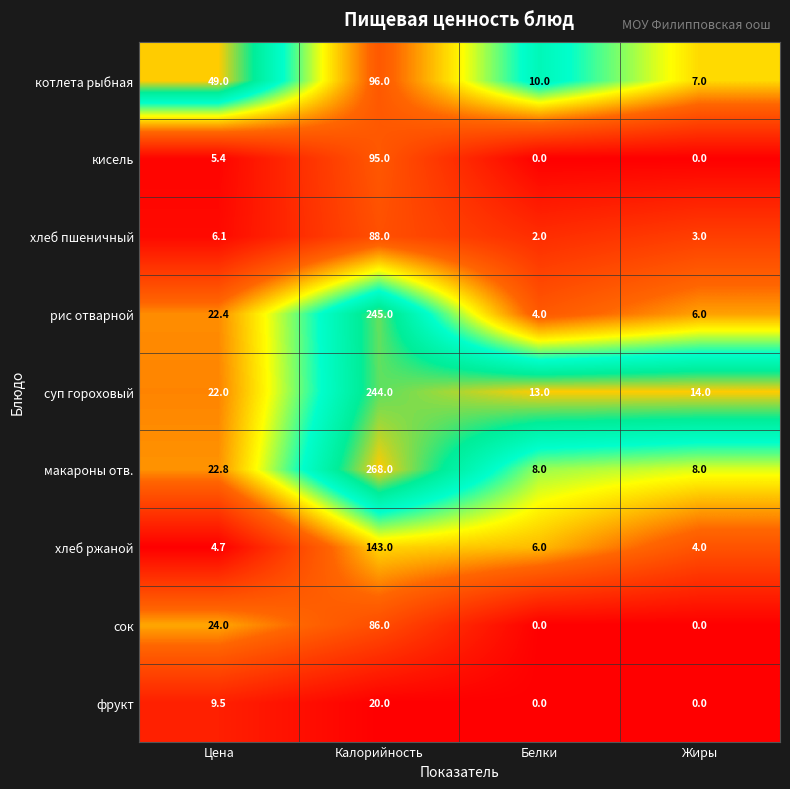

The value of фрукт at Цена is 9.5. True or false?

True